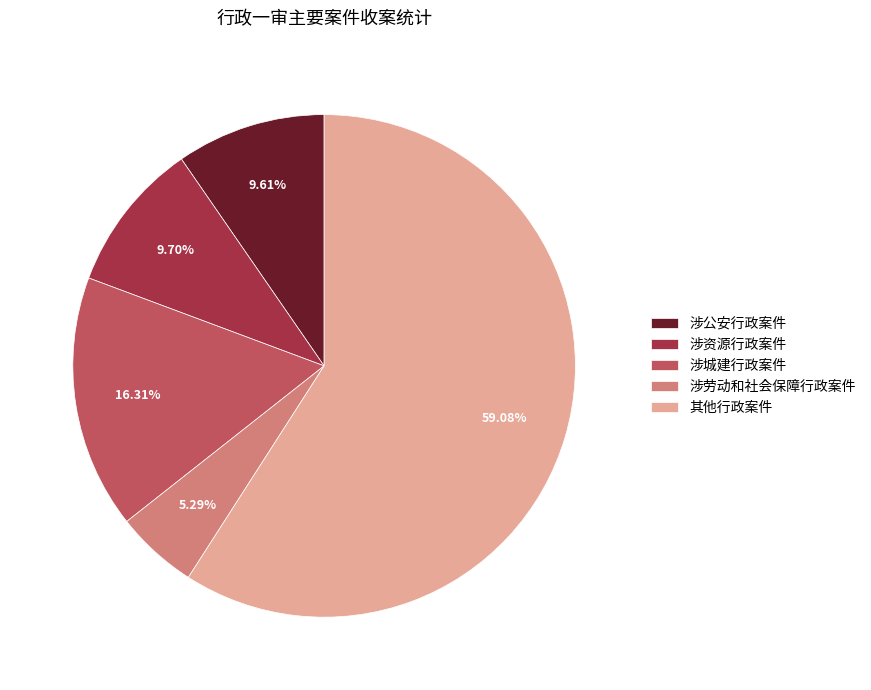

Approximately how many times larger is the value at 涉城建行政案件 compared to 涉劳动和社会保障行政案件?

3.1